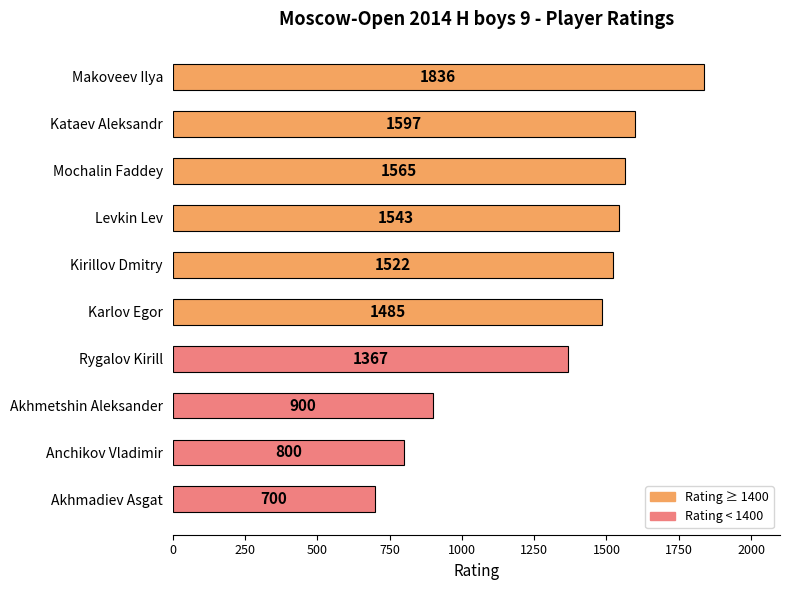

What position from the bottom is Akhmadiev Asgat?

1